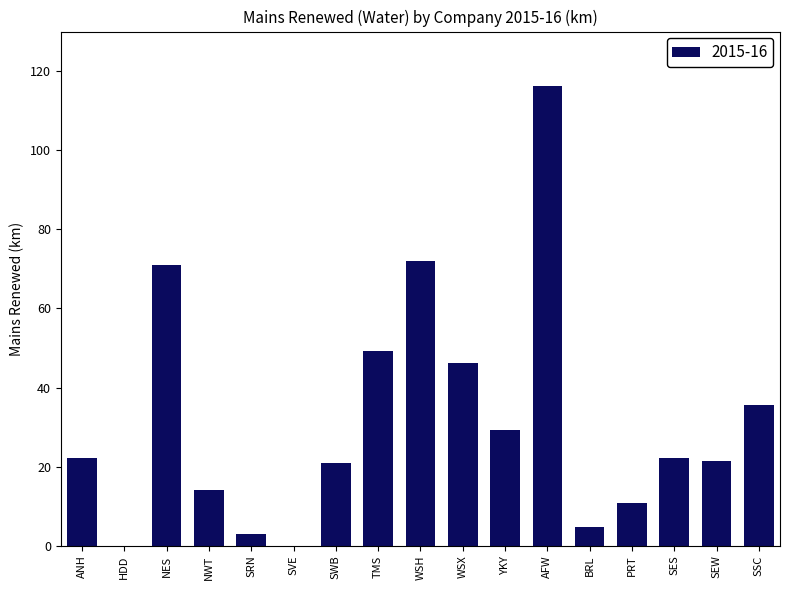

Approximately how many times larger is the value at PRT compared to ANH?

0.5